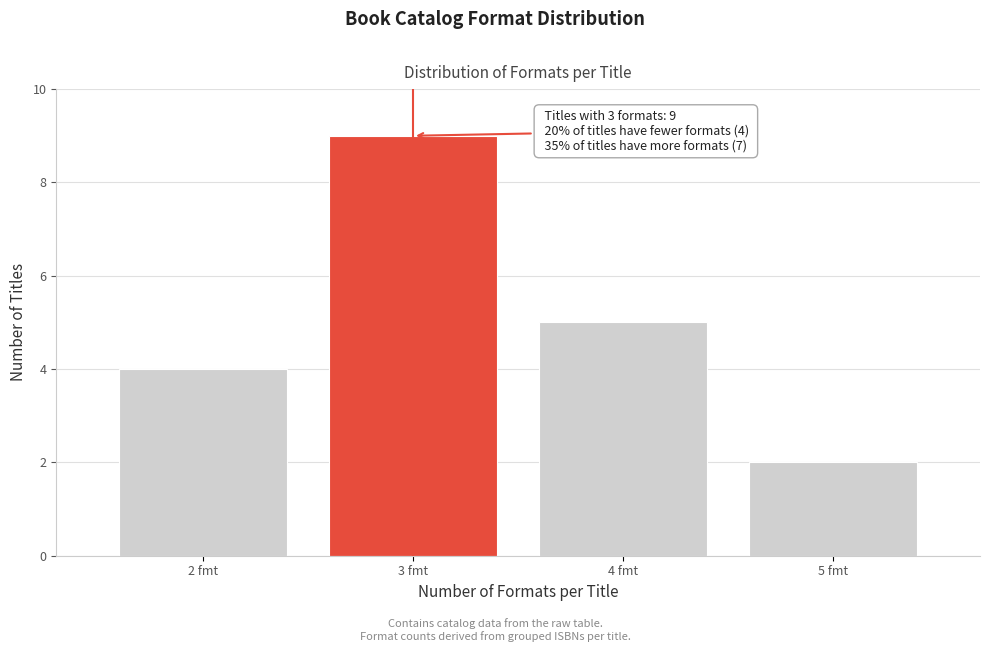

Reading right to left, what are all the values shown in this chart?

2	5	9	4